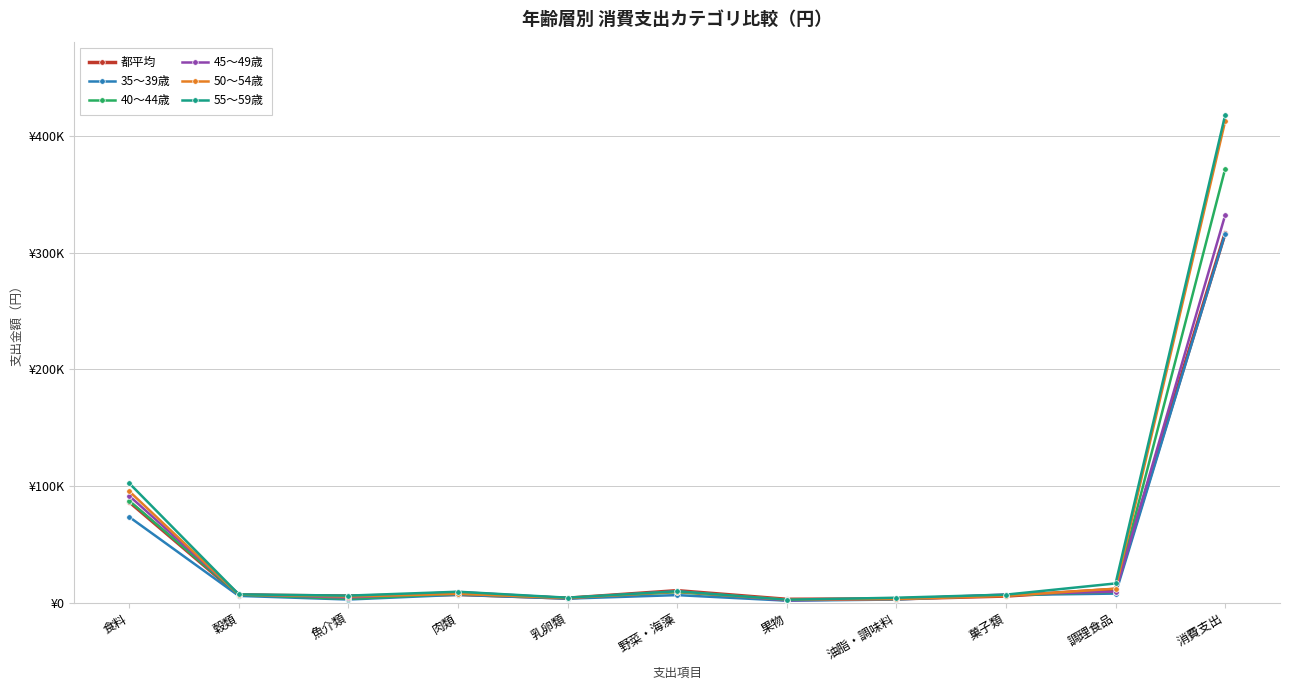

What is the approximate value of 40～44歳 at 果物?

2678